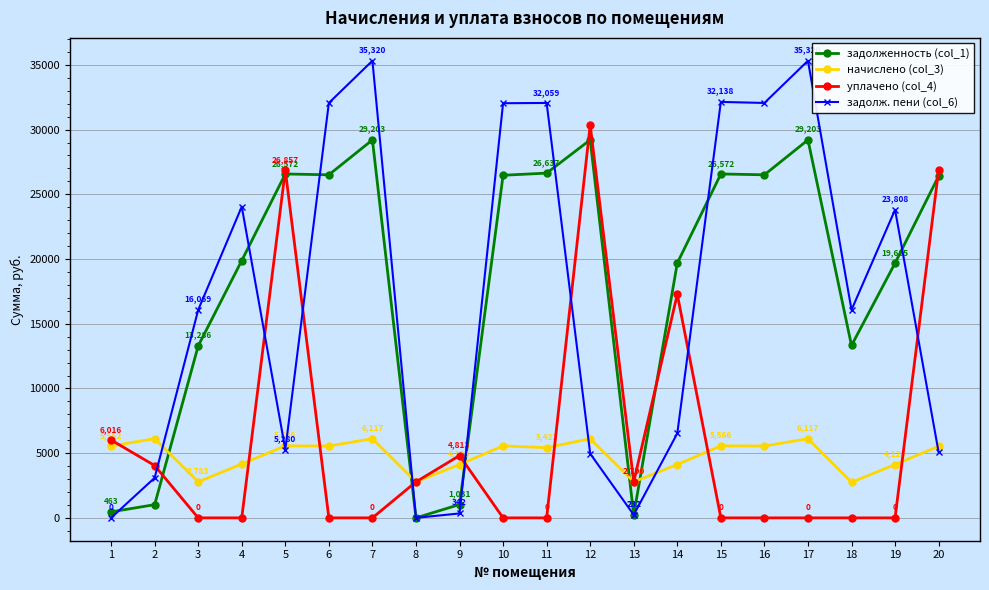

True or false: задолж. пени (col_6) has a value of 24044.2 at 4.

True